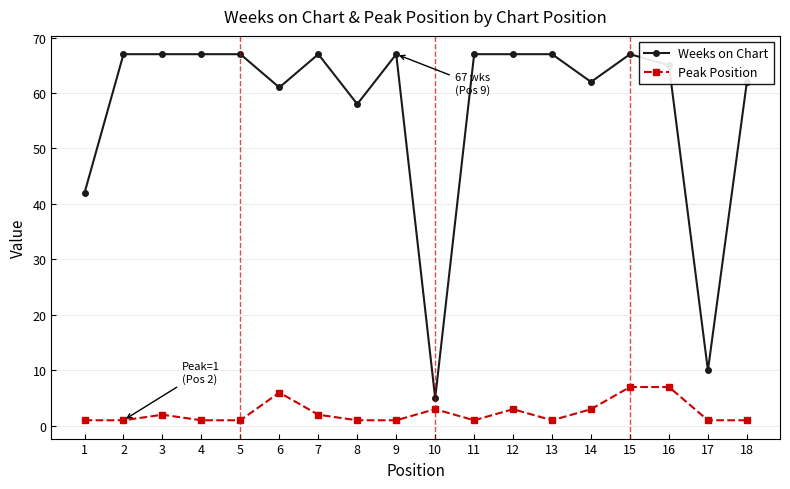

Is the value of Weeks on Chart at 11 greater than the value of Peak Position at 11?

Yes